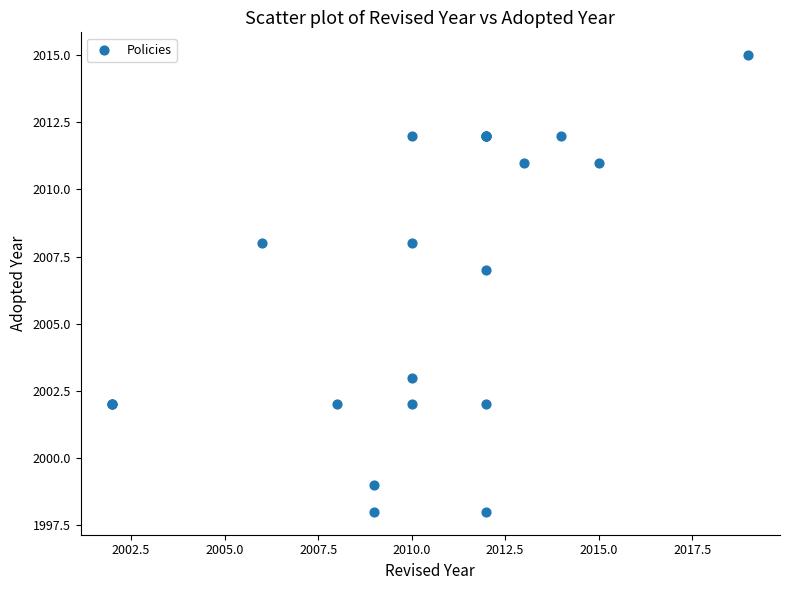

What Y value in the scatter plot is closest to 2006?

2007